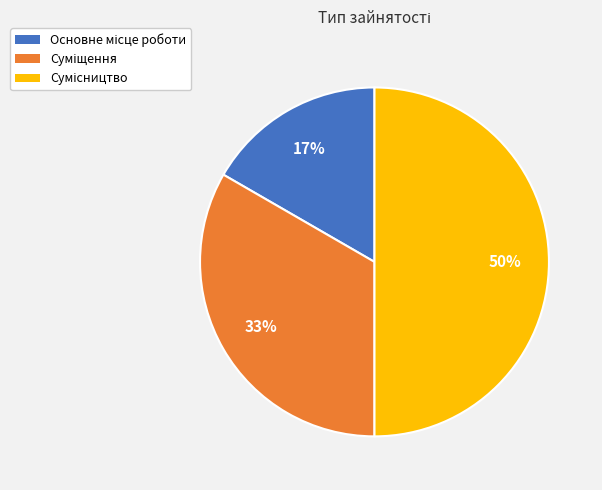

To the nearest percent, what is the average slice percentage?

33%